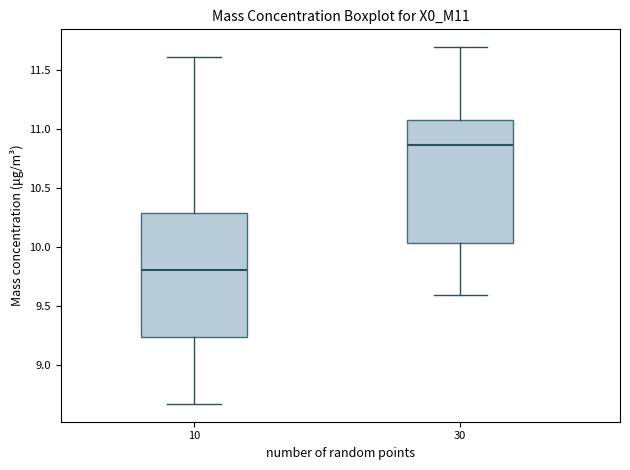

Which box has the lowest median line?

10